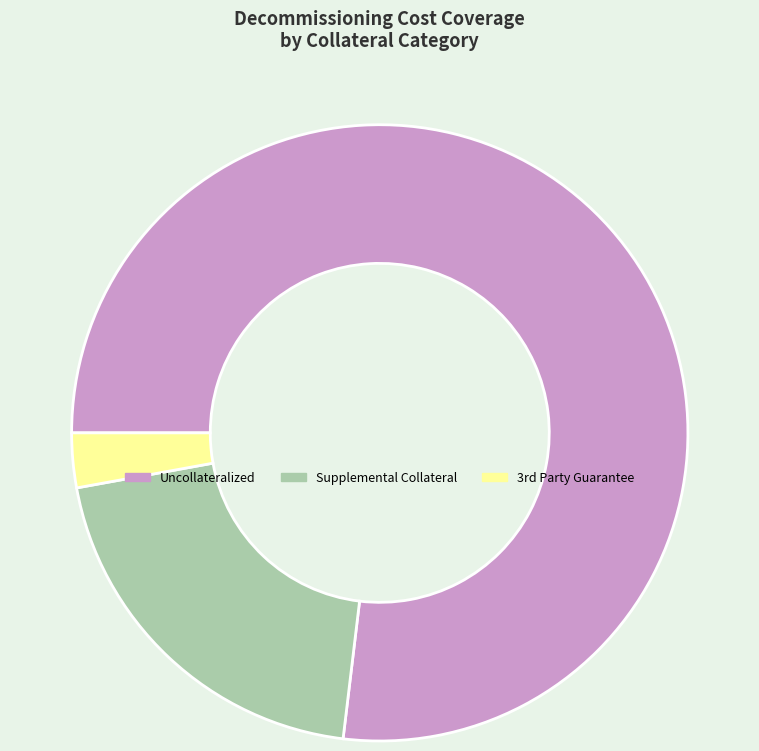

Count the number of slices in the pie.

3